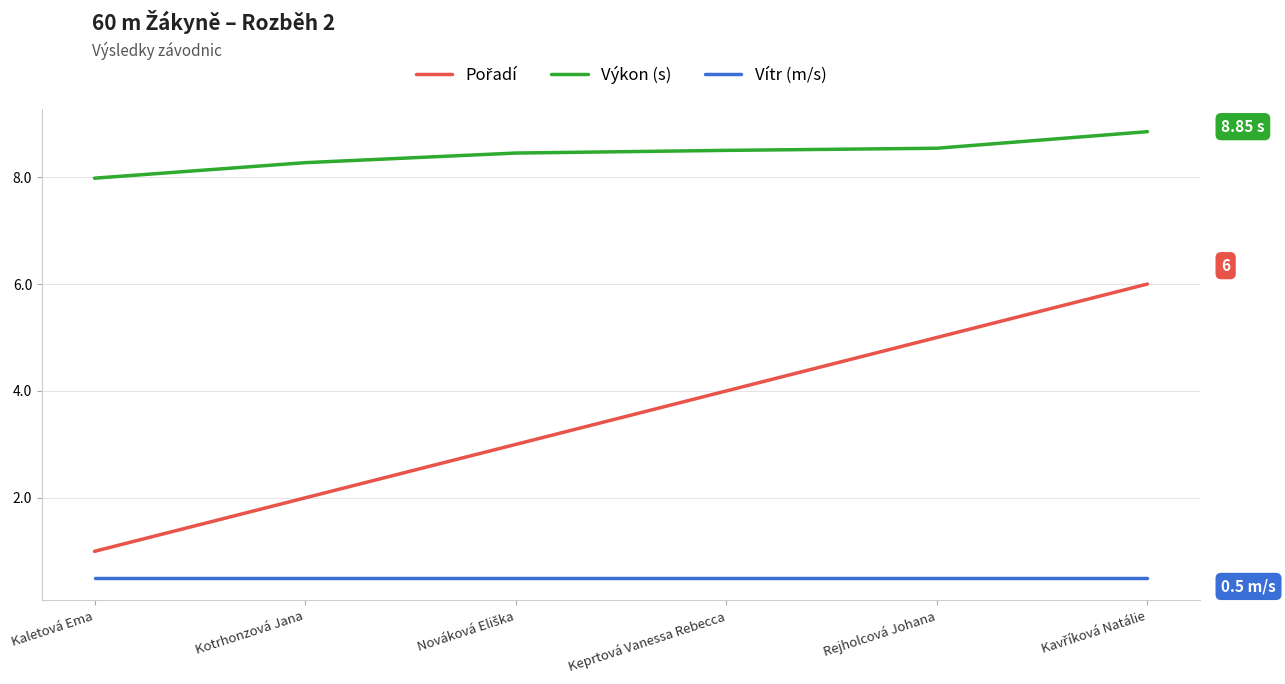

Which series has the largest total across all categories?

Výkon (s)